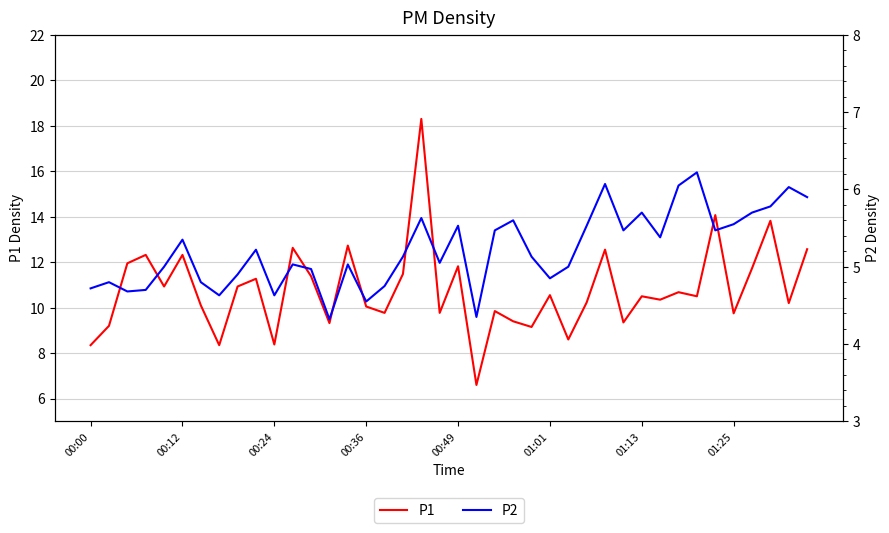

What is the highest value of the P1 series?

18.3